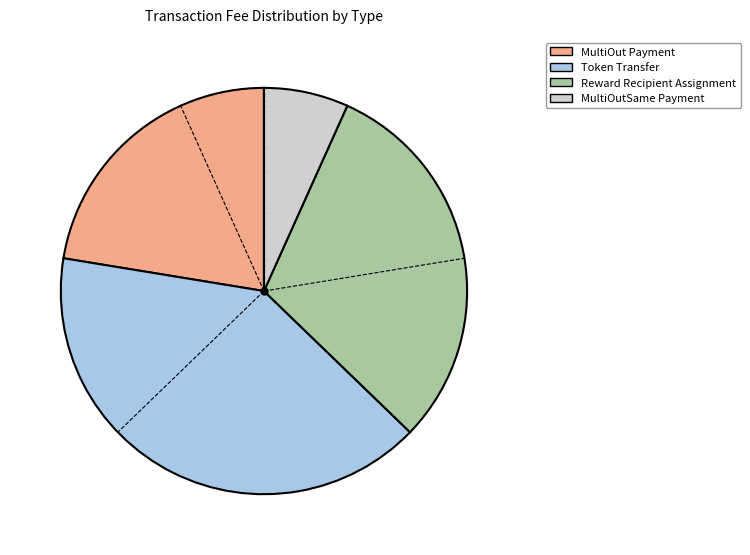

Which slice is the smallest?

MultiOutSame Payment